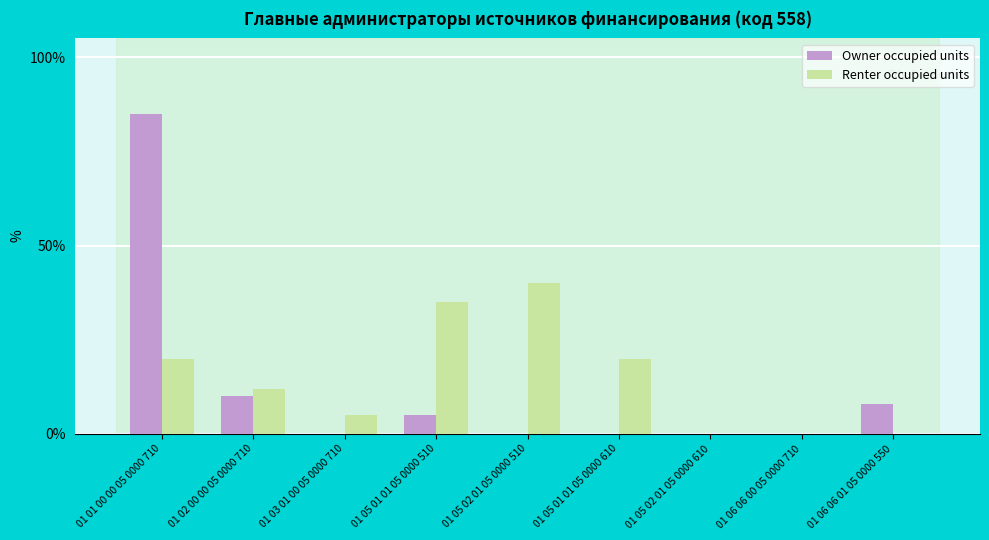

What is the greatest value displayed?

85